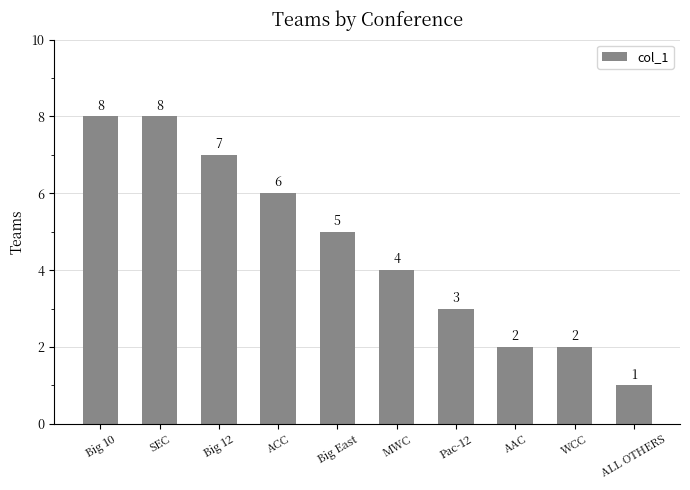

What is the label of the 7th bar from the right?

ACC